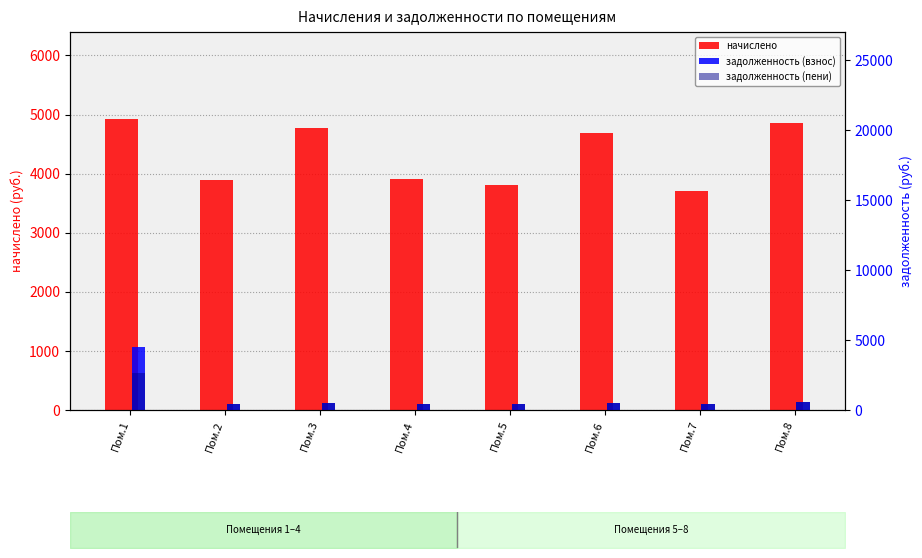

List the labels in order of начислено value, smallest first.

Пом.7, Пом.5, Пом.2, Пом.4, Пом.6, Пом.3, Пом.8, Пом.1